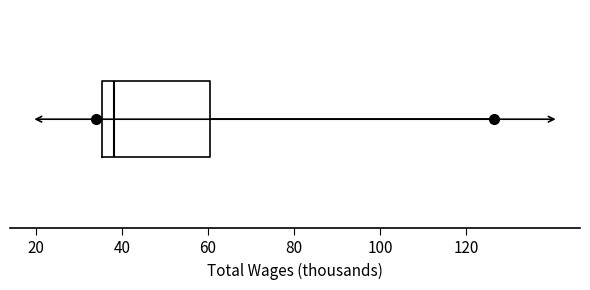

Where is the right edge of the box on the x-axis? The values are not printed on the chart, so give them approximately, as read against the axis.

60